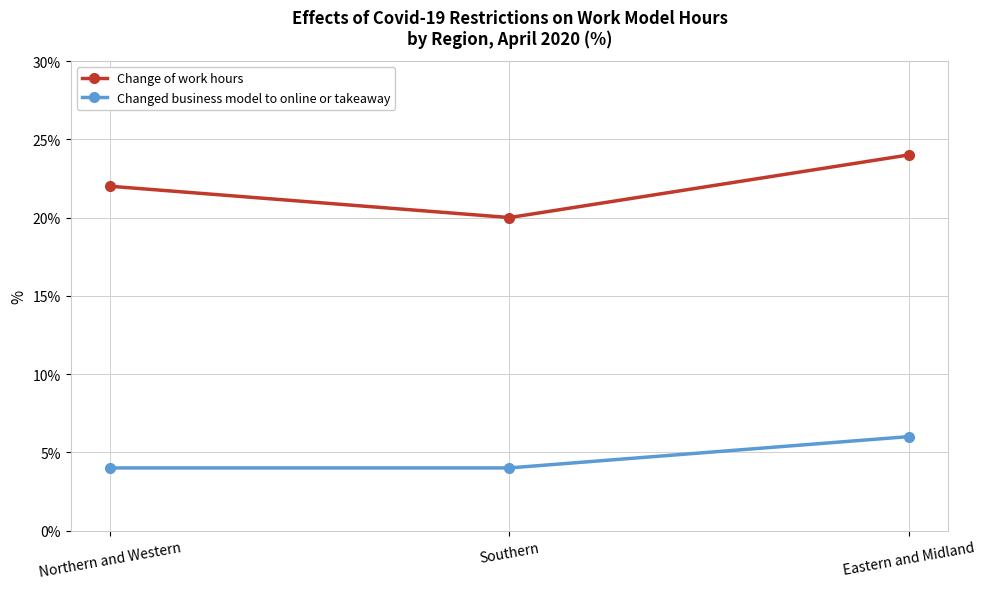

What is the difference between the highest and lowest values at Northern and Western?

18